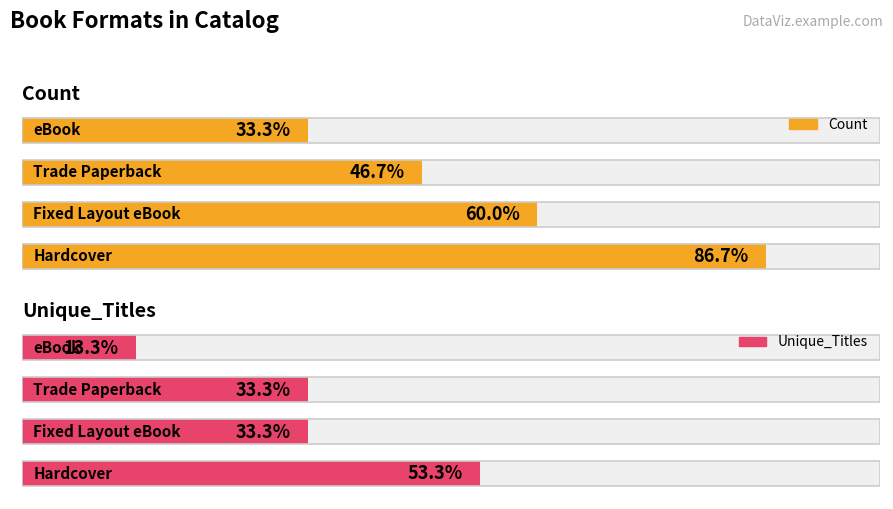

What is the total value across all series at 0?

21